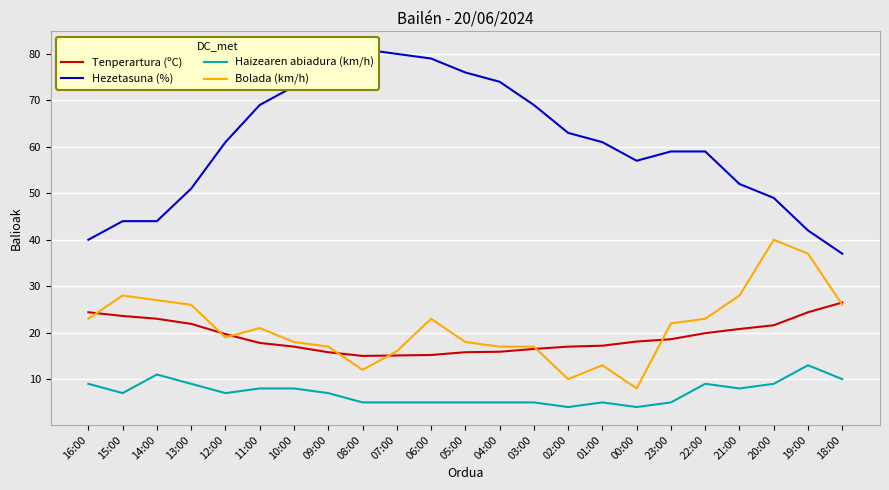

What is the spread (max minus min) of values at 00:00?

53.0